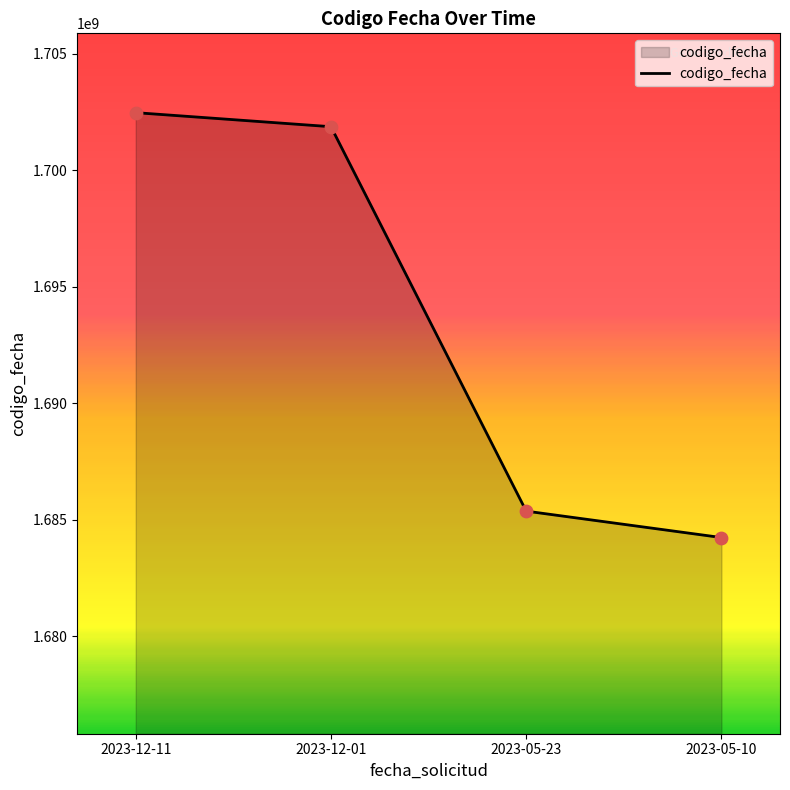

What is the change in value from 2023-12-01 to 2023-05-23?

-16501888